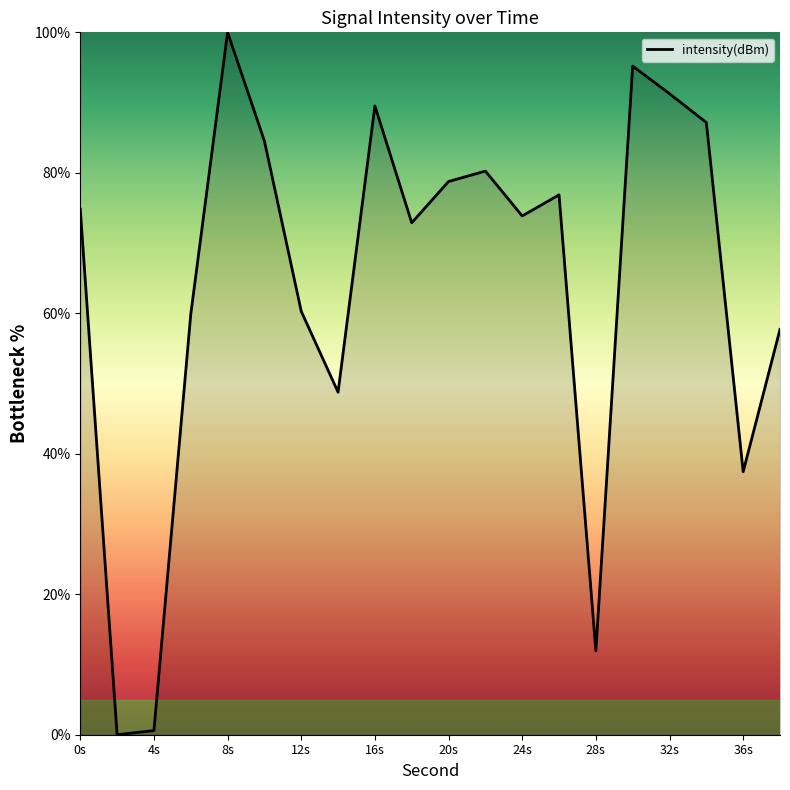

How many lines are shown in the chart?

1